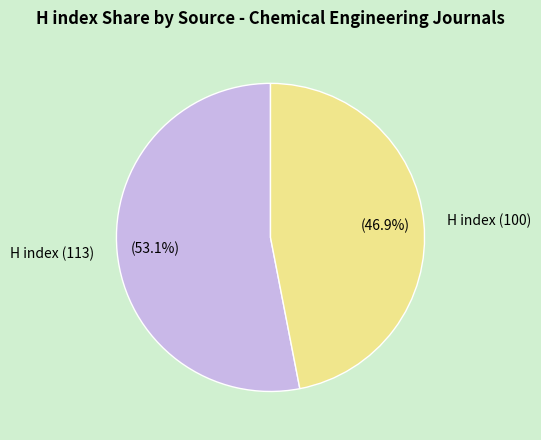

To the nearest percent, what is the difference between the largest and smallest slice percentages?

6%